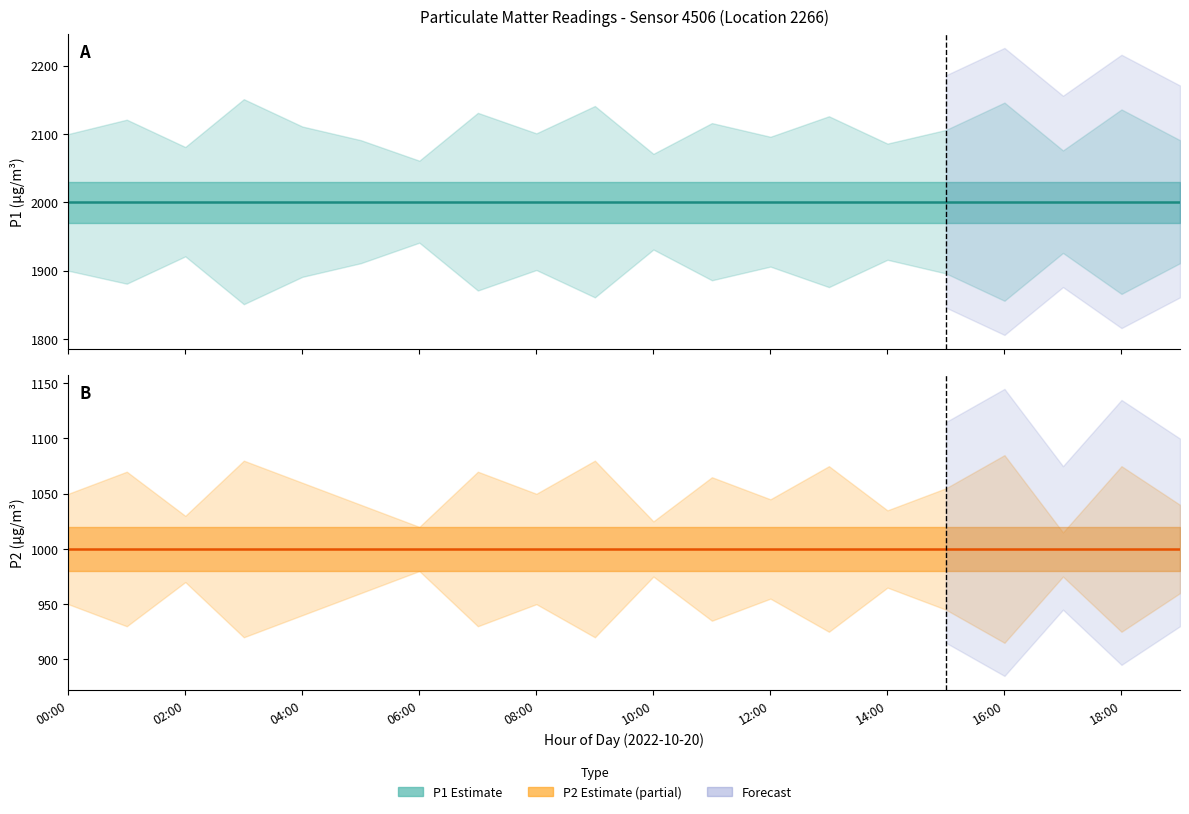

What is the highest value of the P2 series?

999.9